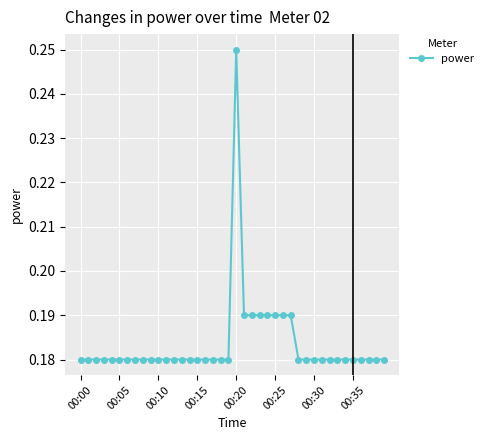

True or false: the data has more than 0 interior local peaks.

True